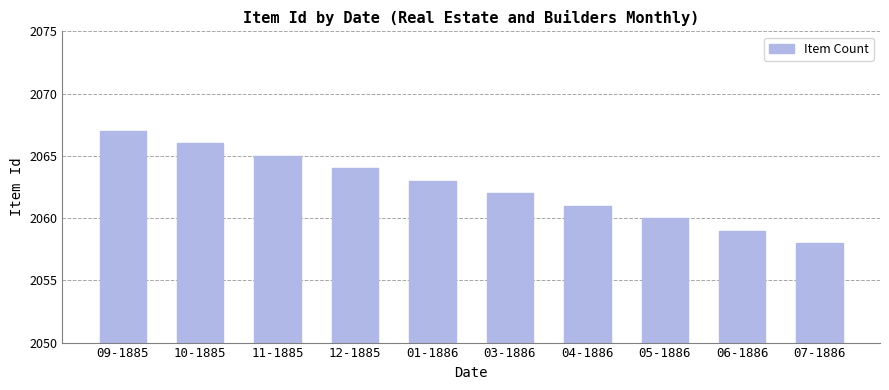

How many bars are there in total?

10